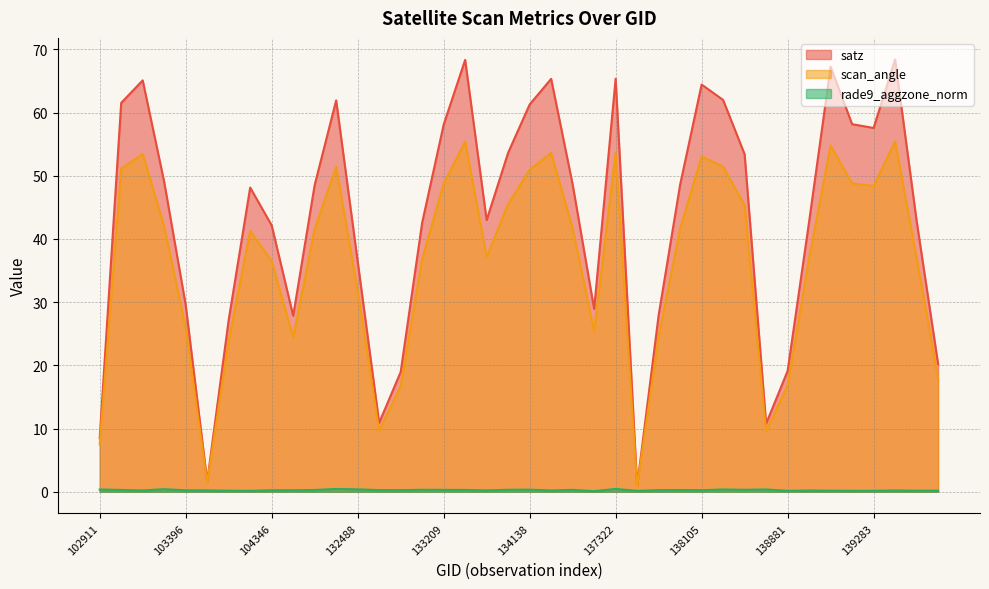

The satz series shows 26.4 at 133209. True or false?

False